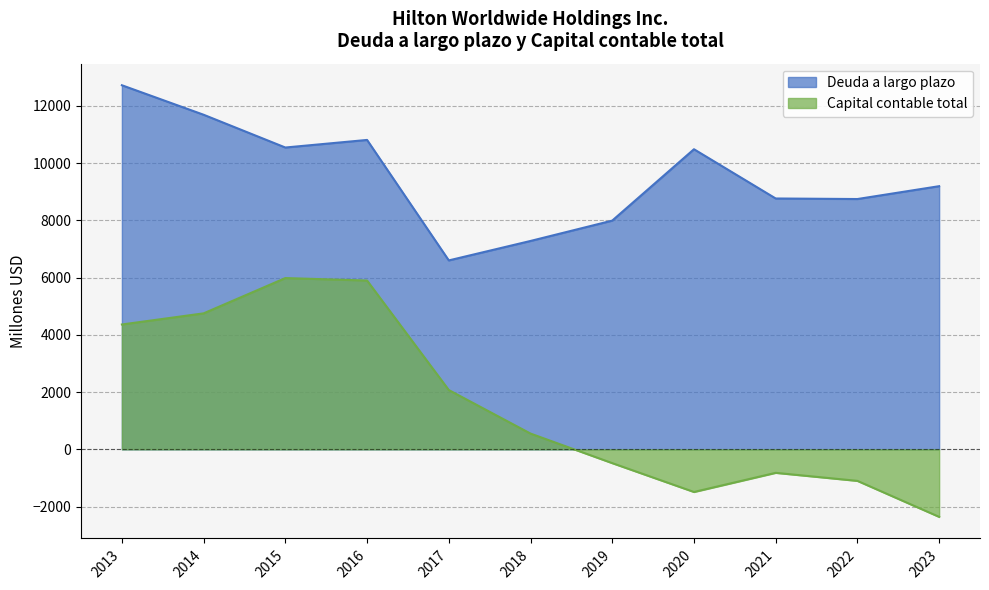

Read the Capital contable total value at 2018, to the nearest 100.

600